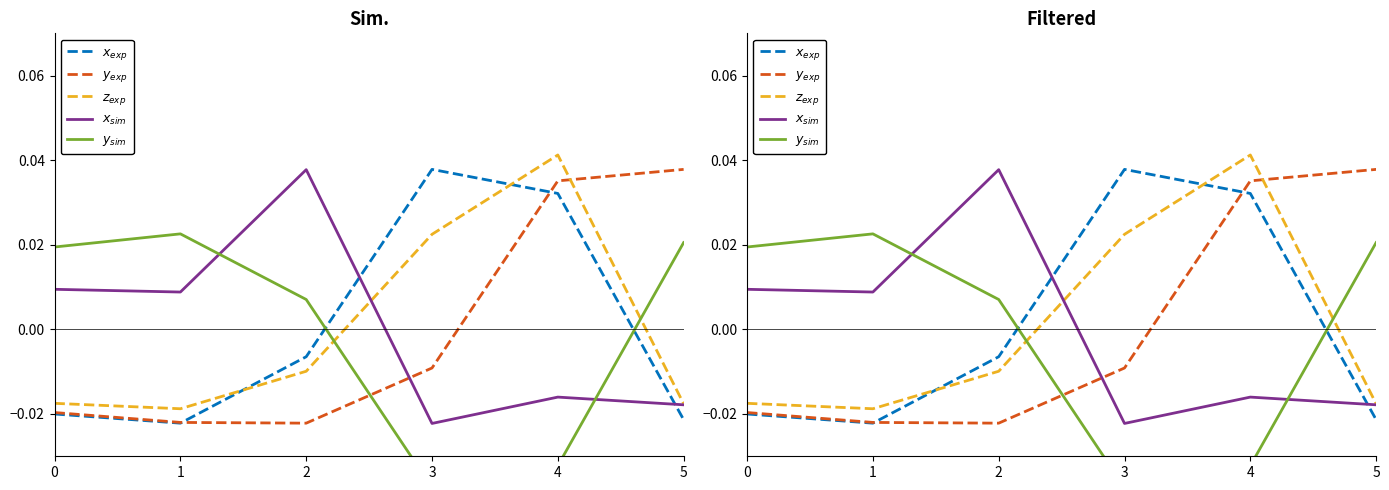

Reading right to left, list all the values displayed in this chart.

$x_{exp}$: 5=-0.0	4=0.0	3=0.0	2=-0.0	1=-0.0	0=-0.0
$y_{exp}$: 5=0.0	4=0.0	3=-0.0	2=-0.0	1=-0.0	0=-0.0
$z_{exp}$: 5=-0.0	4=0.0	3=0.0	2=-0.0	1=-0.0	0=-0.0
$x_{sim}$: 5=-0.0	4=-0.0	3=-0.0	2=0.0	1=0.0	0=0.0
$y_{sim}$: 5=0.0	4=-0.0	3=-0.0	2=0.0	1=0.0	0=0.0